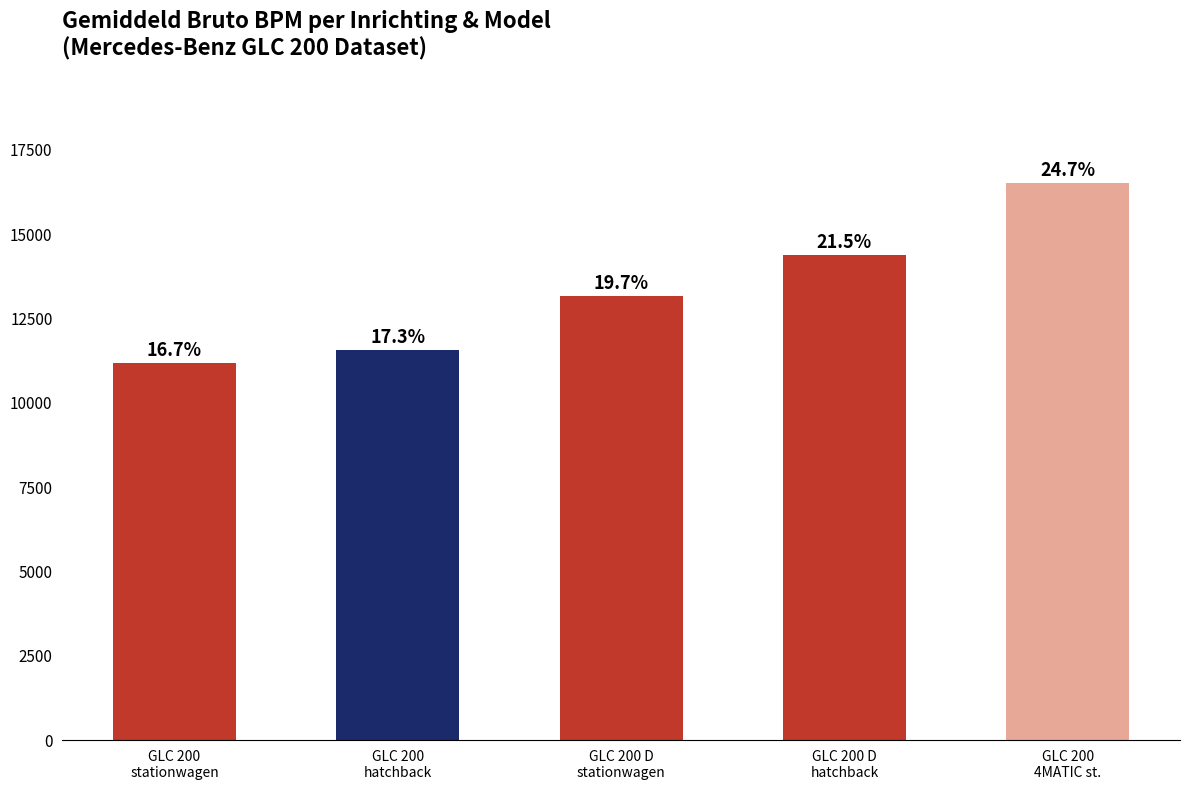

What is the minimum value shown in the chart?

11174.2